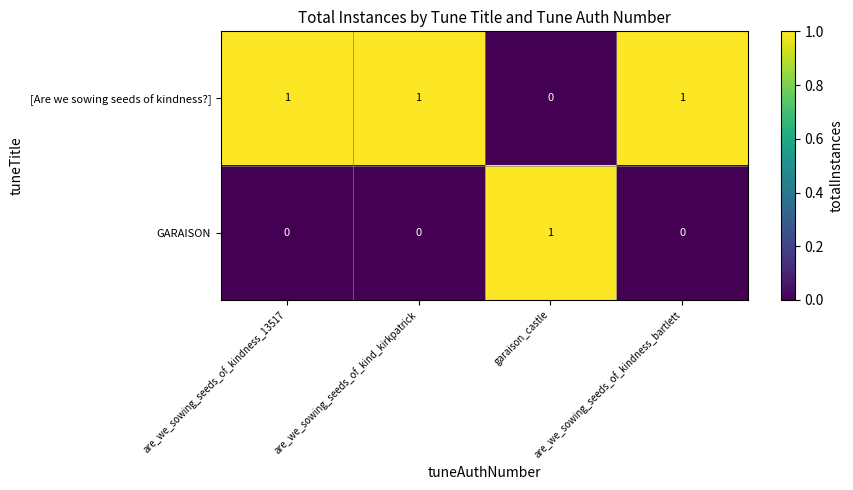

At how many categories does at least one series exceed 0?

4